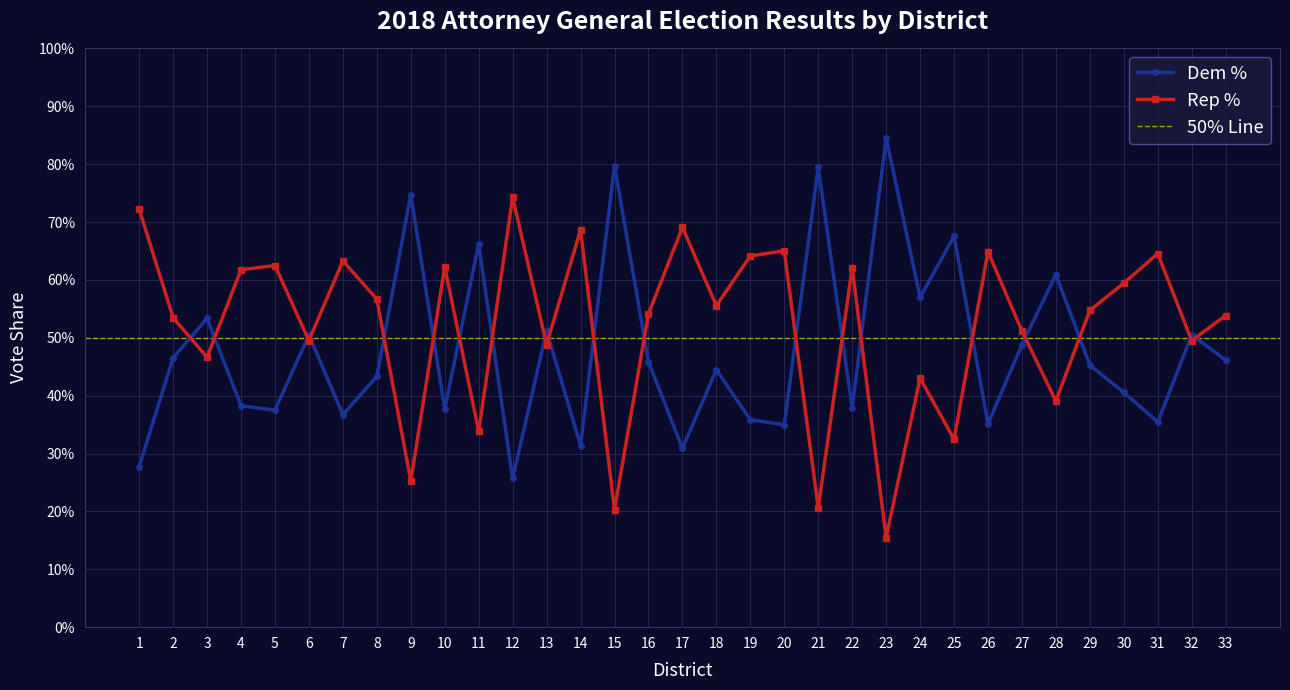

What is the difference between the Dem % values at 18 and 20?

0.1